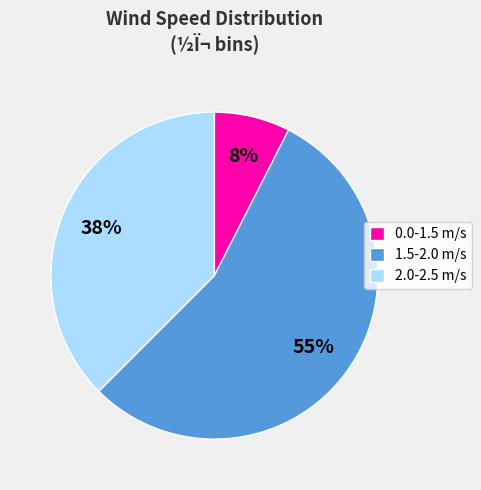

Do 0.0-1.5 m/s and 1.5-2.0 m/s together represent more than half of the pie?

Yes